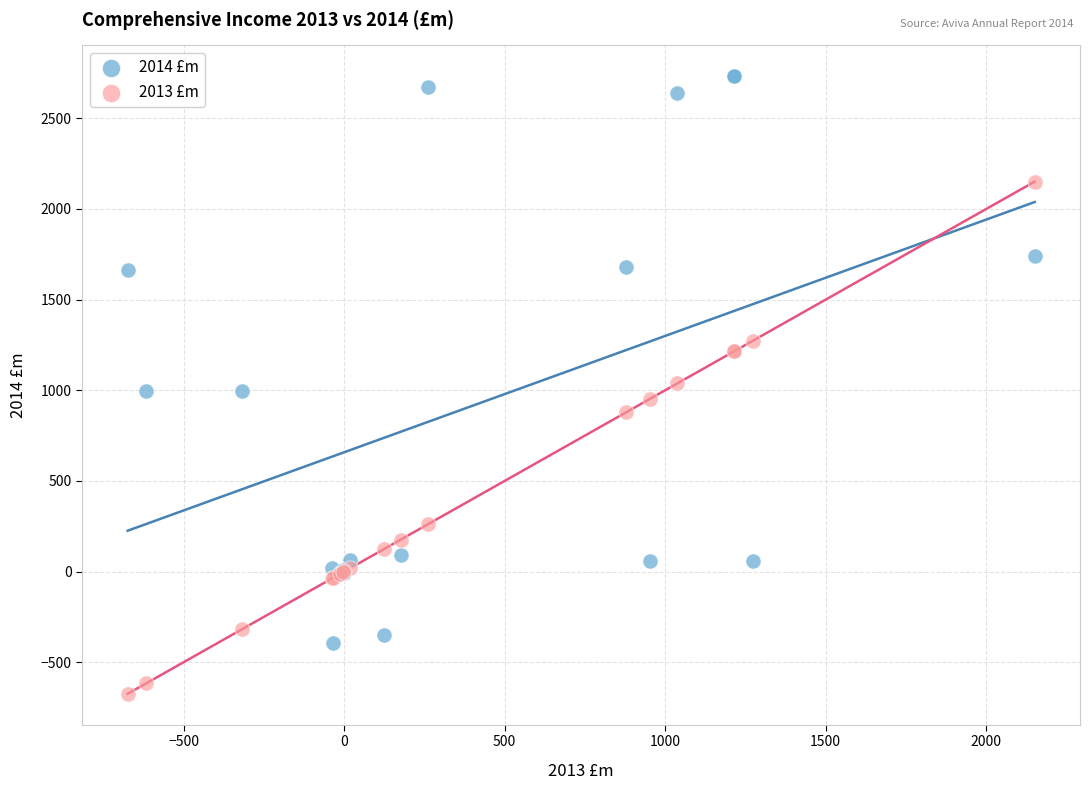

Which series has the largest Y range (max minus min)?

2014 £m